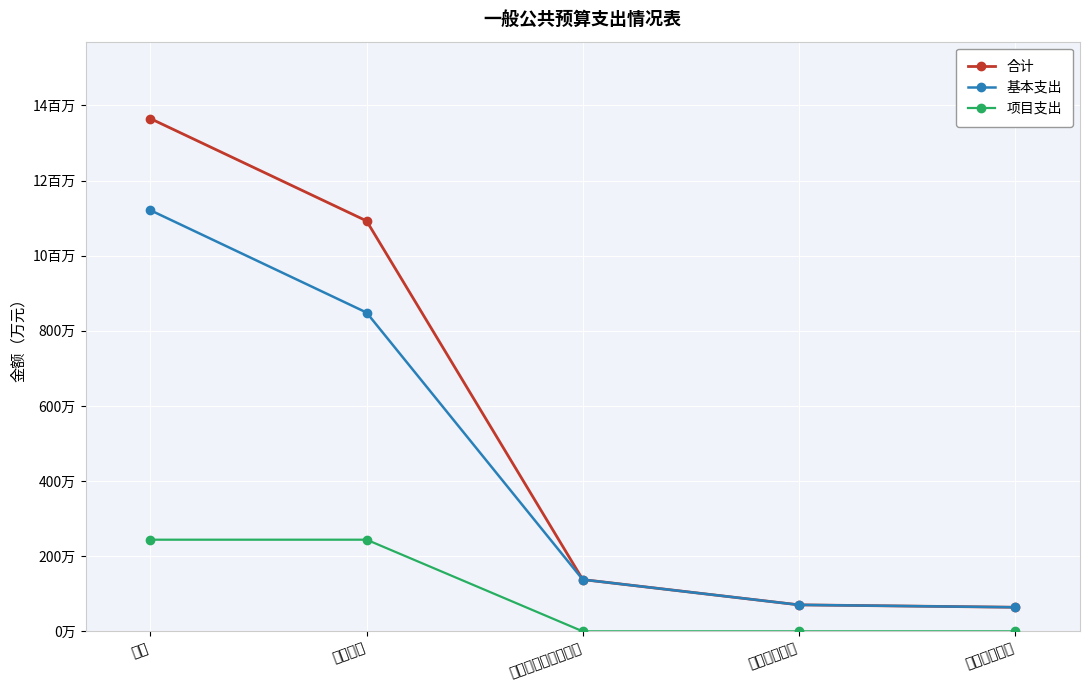

True or false: 基本支出 and 合计 cross at least once.

False